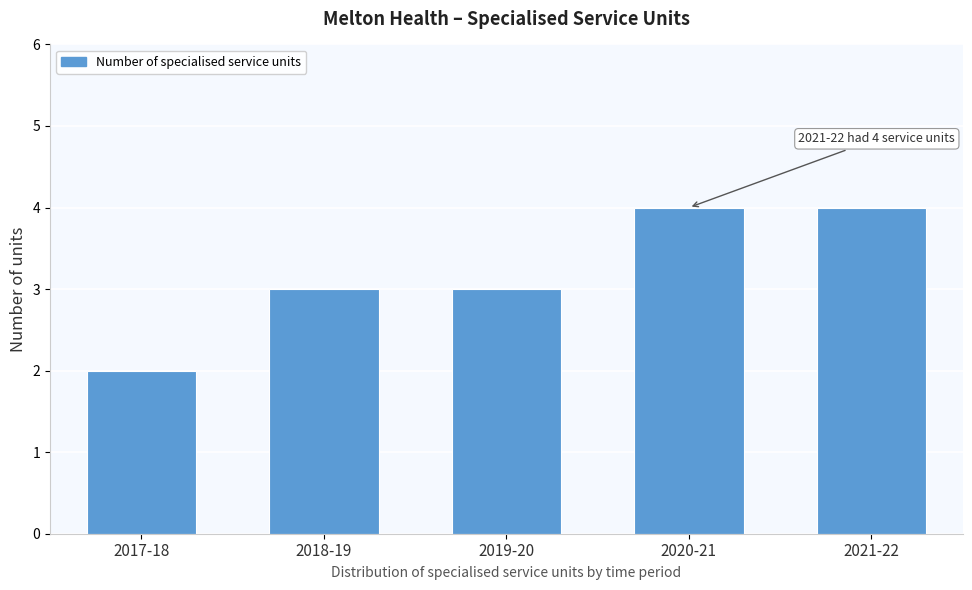

Reading right to left, extract all data points from this chart.

2021-22=4	2020-21=4	2019-20=3	2018-19=3	2017-18=2